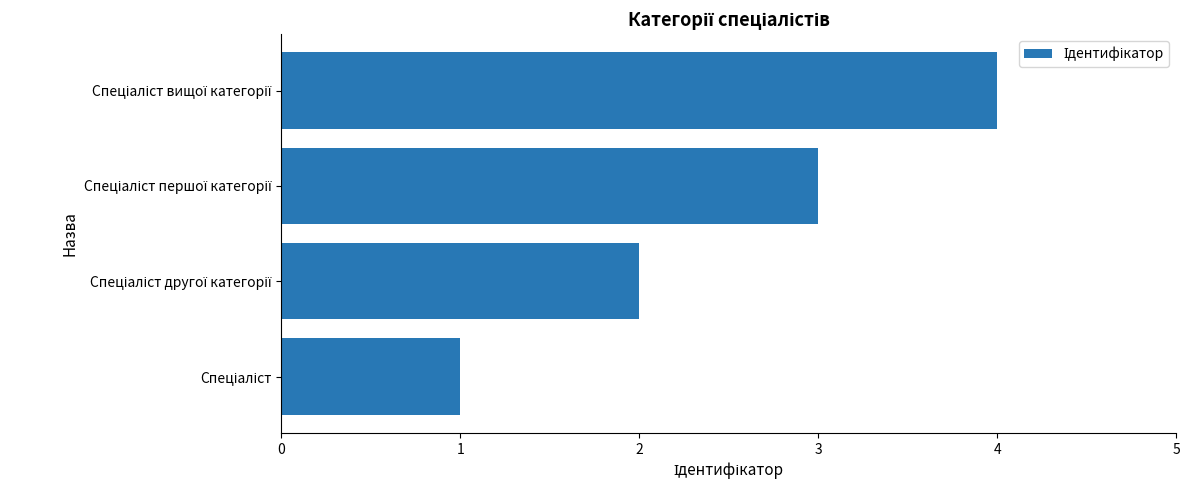

What is the greatest value displayed?

4